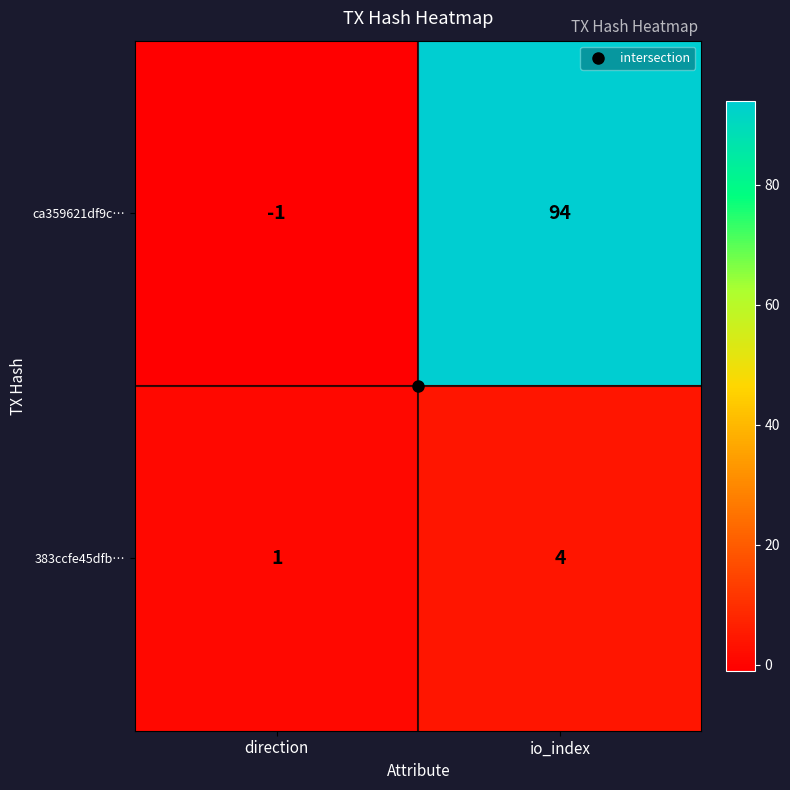

What is the sum of all 383ccfe45dfb… values?

5